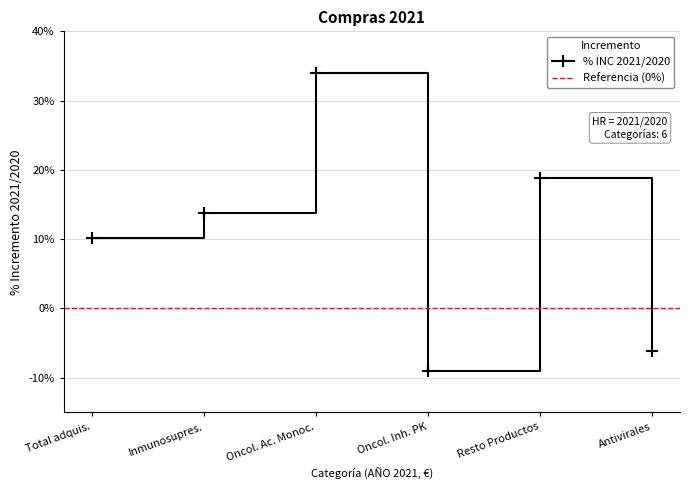

What is the maximum value shown in the chart?

0.3